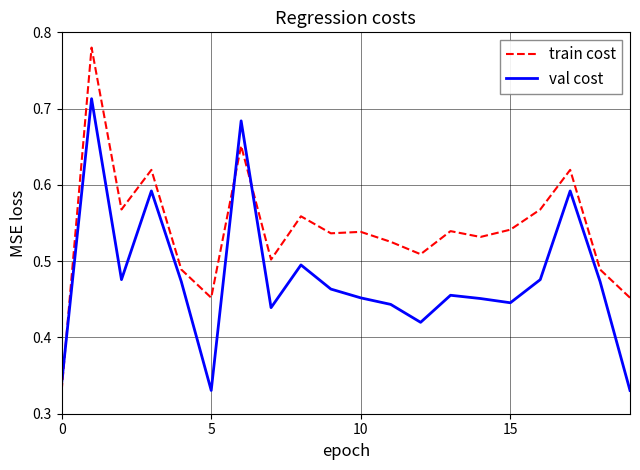

Which series has the largest total across all categories?

train cost